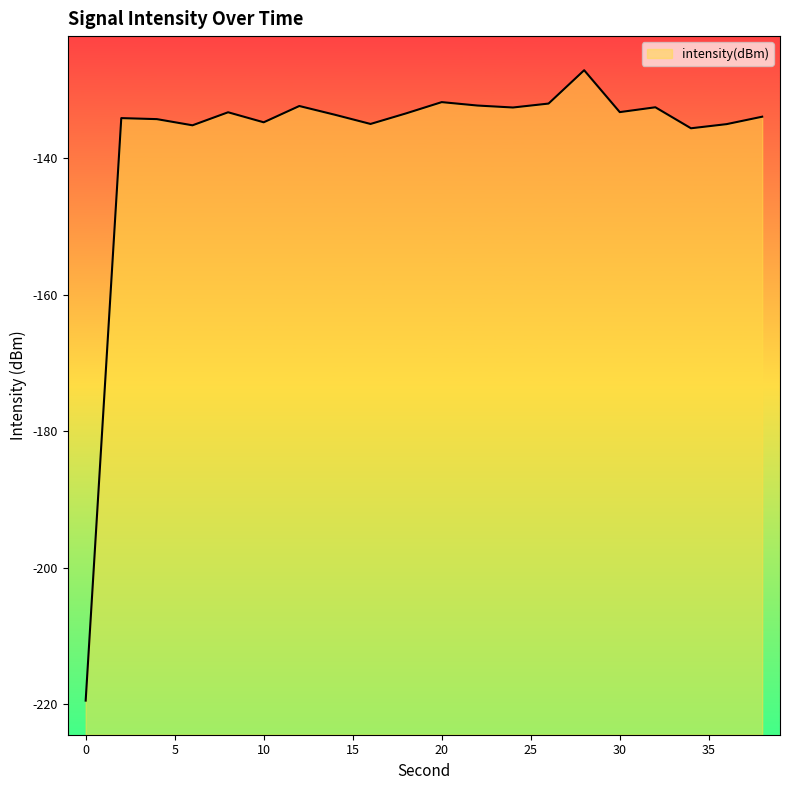

Rank the categories by value from highest to lowest.

28, 20, 26, 22, 12, 32, 24, 30, 8, 18, 14, 38, 2, 4, 10, 16, 36, 6, 34, 0